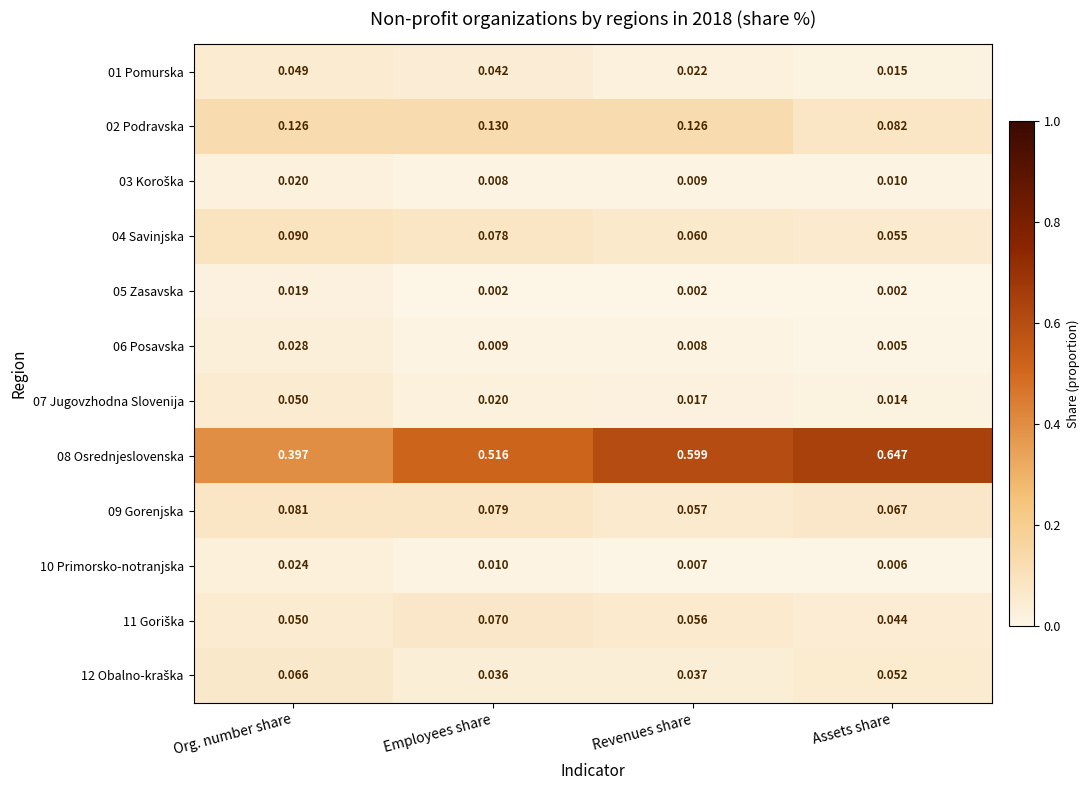

At which category does the chart reach its peak across all series?

Assets share